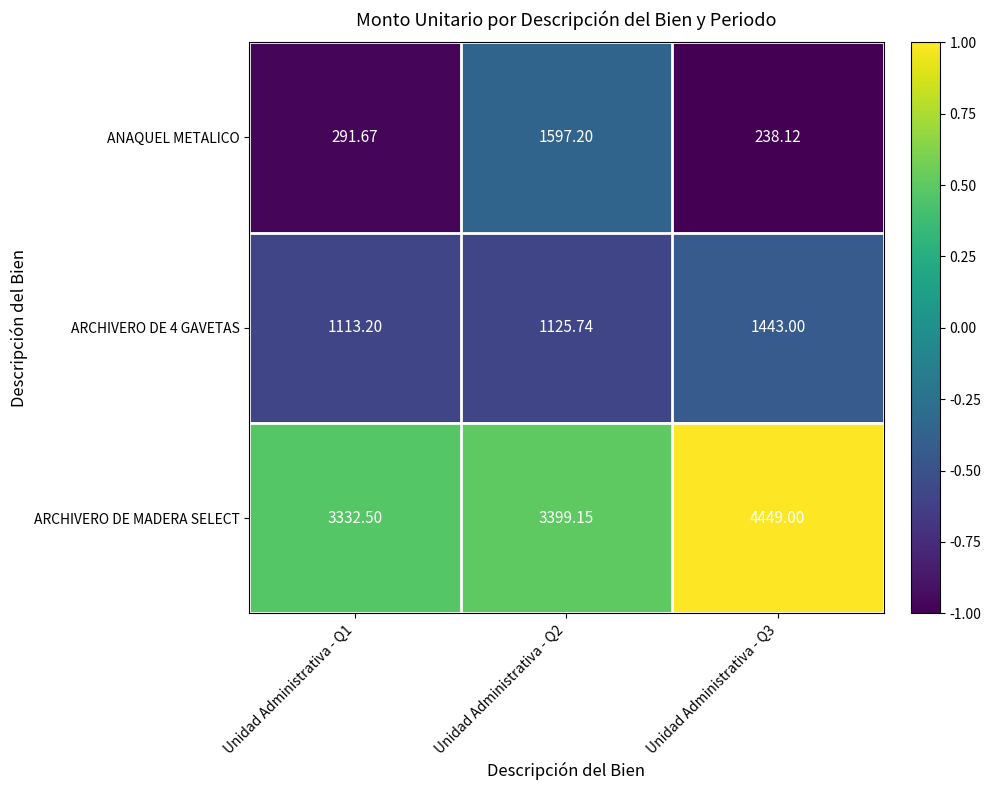

Is the value of ARCHIVERO DE MADERA SELECT at Unidad Administrativa - Q1 greater than the value of ARCHIVERO DE 4 GAVETAS at Unidad Administrativa - Q2?

Yes